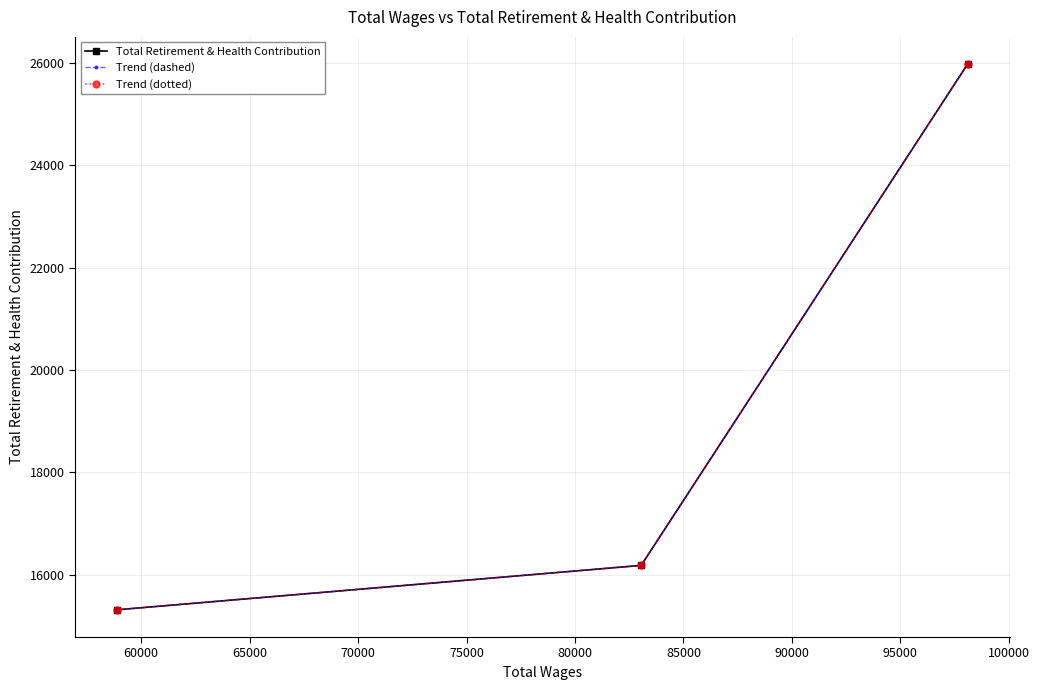

Does the chart have visible grid lines?

Yes